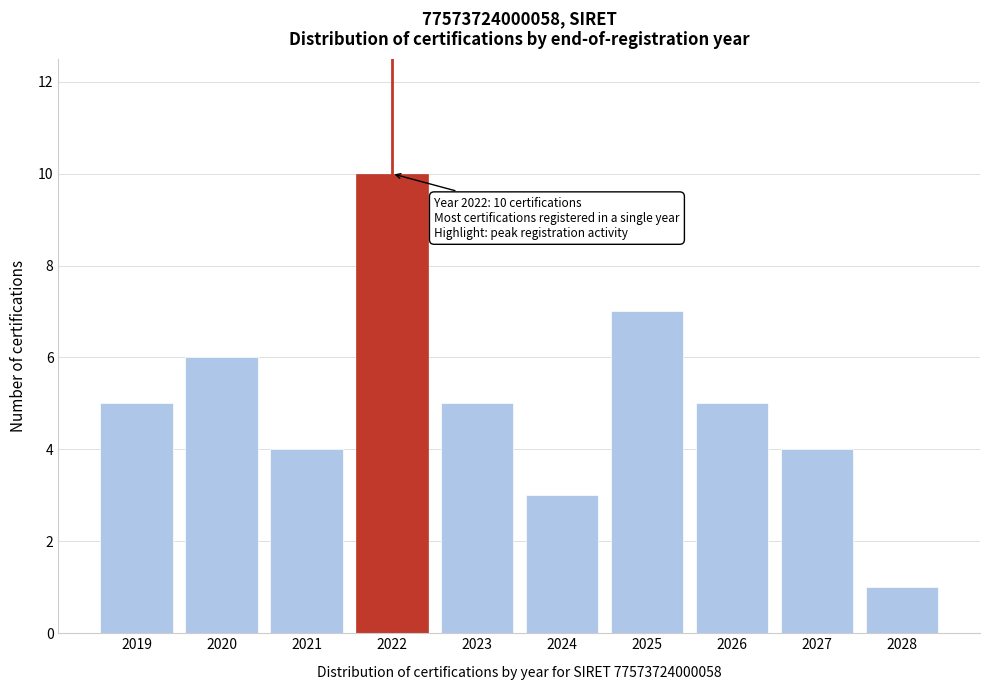

Reading left to right, list all the values displayed in this chart.

5	6	4	10	5	3	7	5	4	1